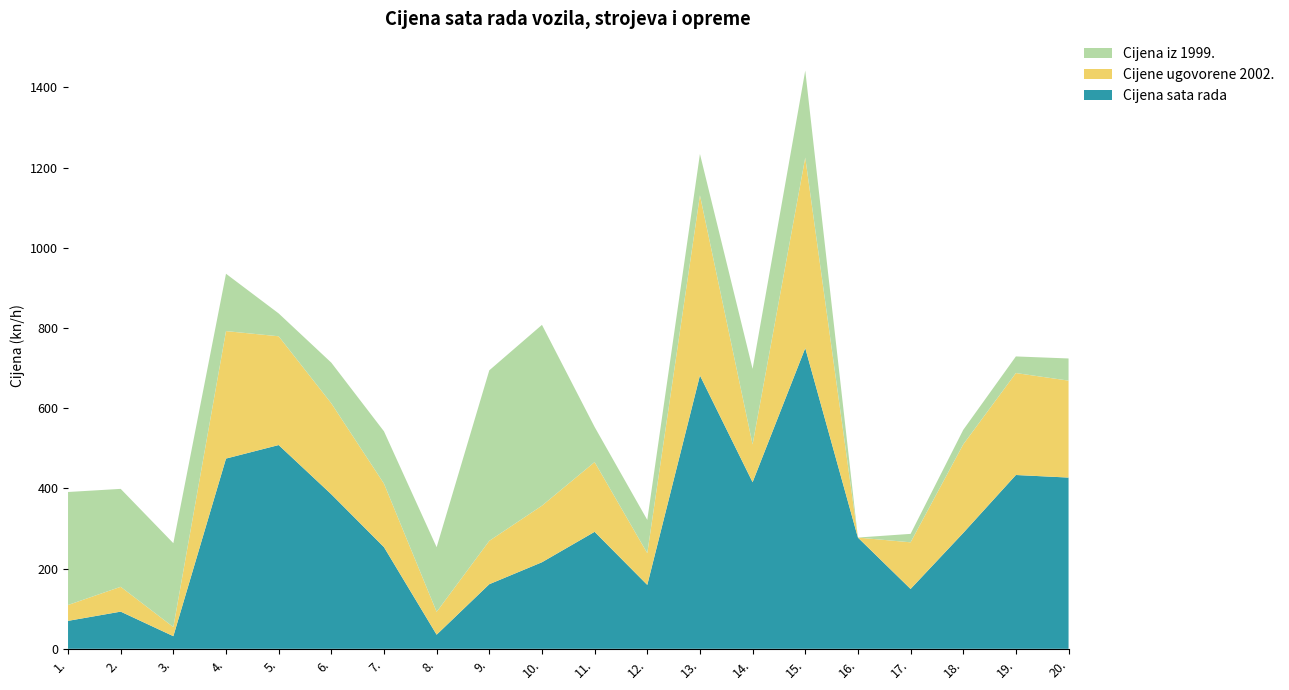

Reading left to right, what are all the values shown in this chart?

Cijena sata rada: 1.=69.7	2.=92.7	3.=31.5	4.=474.4	5.=508.1	6.=385.4	7.=253.5	8.=35.2	9.=161.1	10.=215.9	11.=291.7	12.=159.3	13.=681.7	14.=415.5	15.=750.0	16.=277.4	17.=149.3	18.=288.9	19.=433.5	20.=427.1
Cijene ugovorene 2002.: 1.=39.6	2.=61.9	3.=22.8	4.=317.9	5.=271.3	6.=226.9	7.=158.4	8.=57.0	9.=108.2	10.=141.1	11.=174.0	12.=79.1	13.=449.4	14.=94.3	15.=475.1	16.=0.0	17.=116.3	18.=220.9	19.=254.3	20.=241.8
Cijena iz 1999.: 1.=281.8	2.=244.2	3.=209.2	4.=143.0	5.=57.0	6.=101.4	7.=130.4	8.=161.2	9.=425.2	10.=450.9	11.=87.5	12.=82.9	13.=102.9	14.=188.3	15.=217.0	16.=0.0	17.=21.0	18.=36.2	19.=41.4	20.=55.2